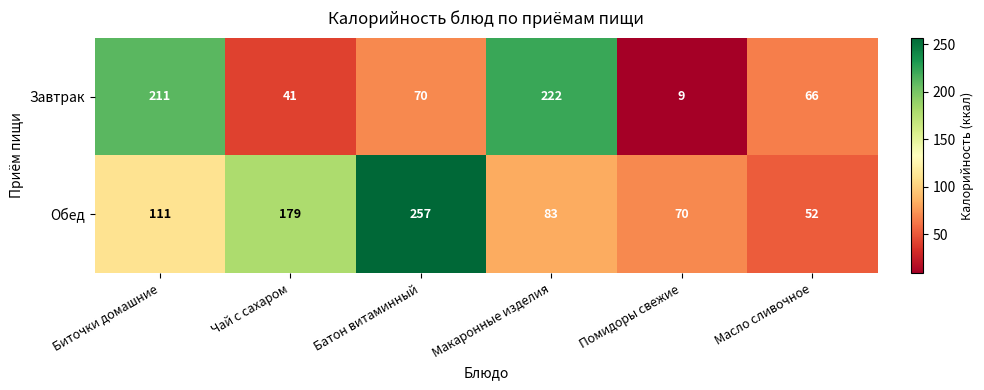

Rank the series by their maximum value, from lowest to highest.

Завтрак, Обед